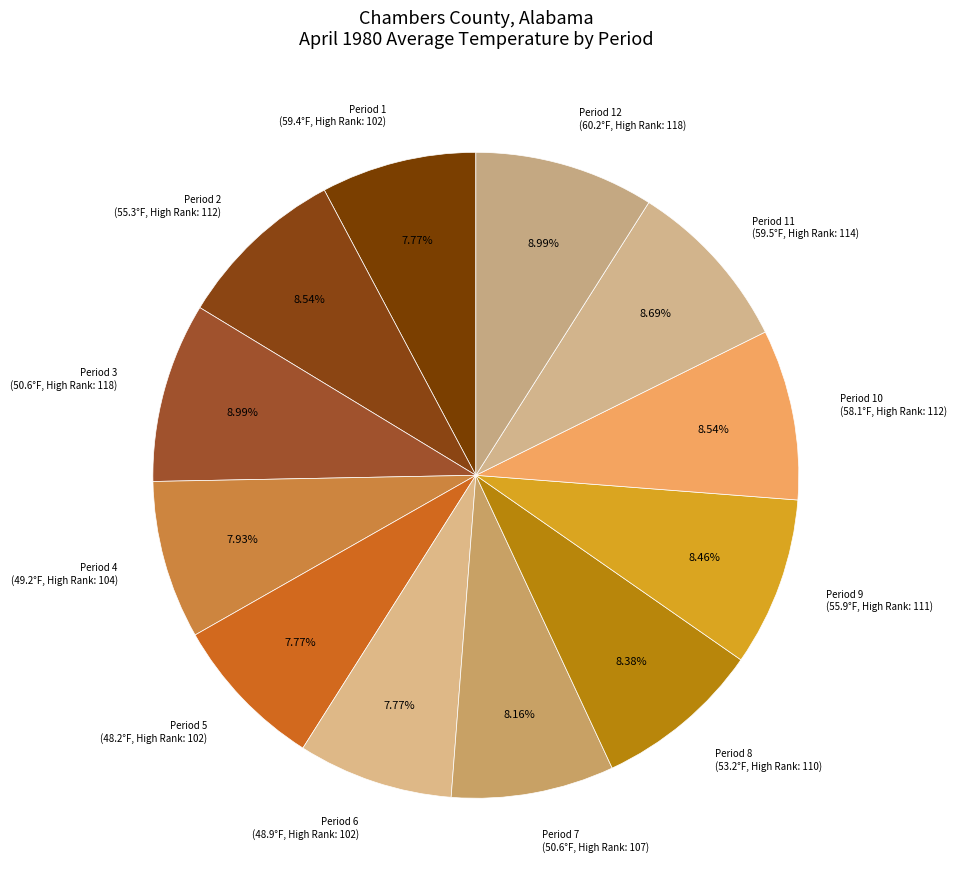

To the nearest percent, what is the average slice percentage?

8%